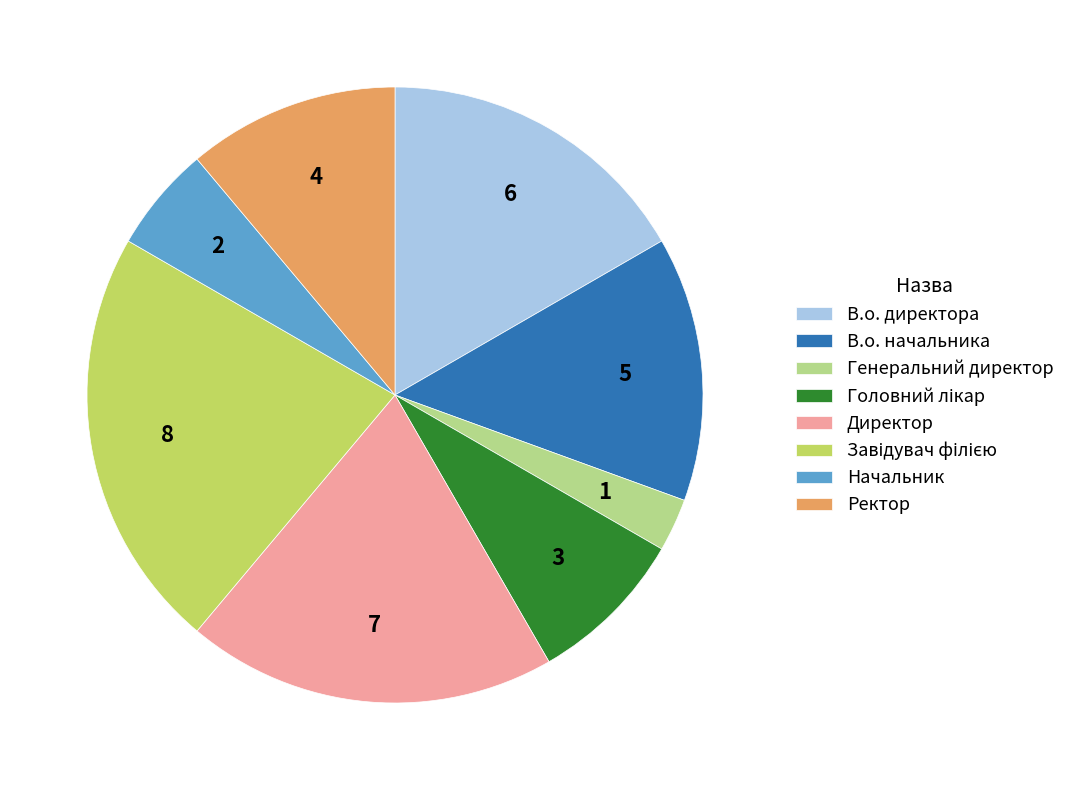

Combined, do Генеральний директор and В.о. директора account for over 50%?

No